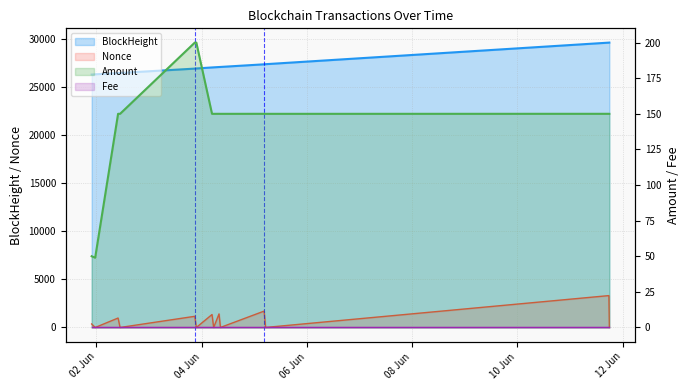

Which category has the highest value across all series?

2021-06-11 17:57